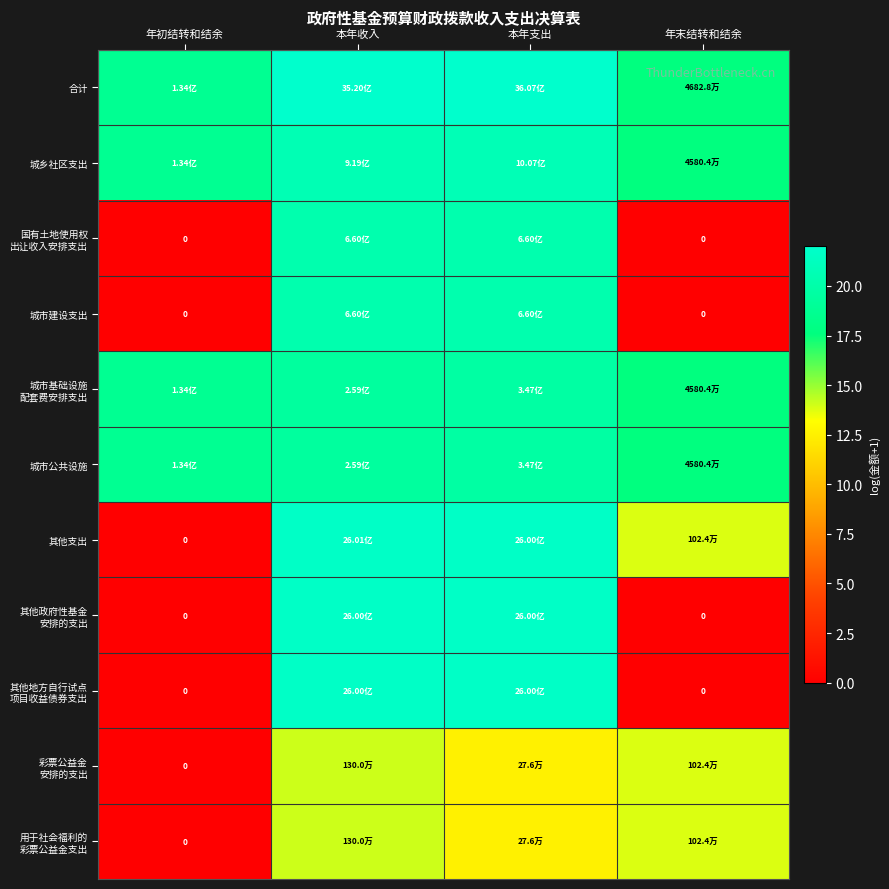

Which series has the largest total across all categories?

合计